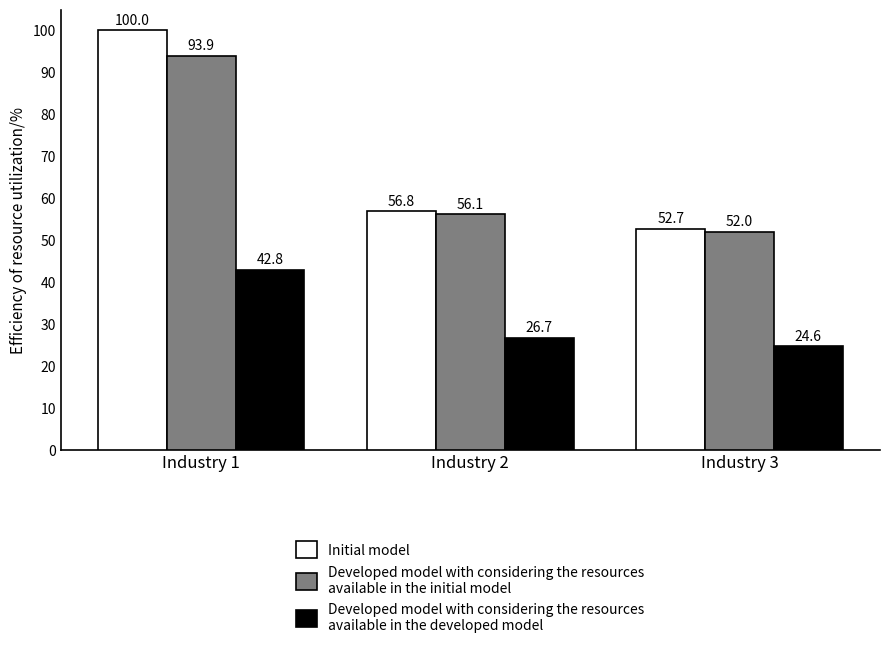

At which category is the sum across all series the highest?

Industry 1